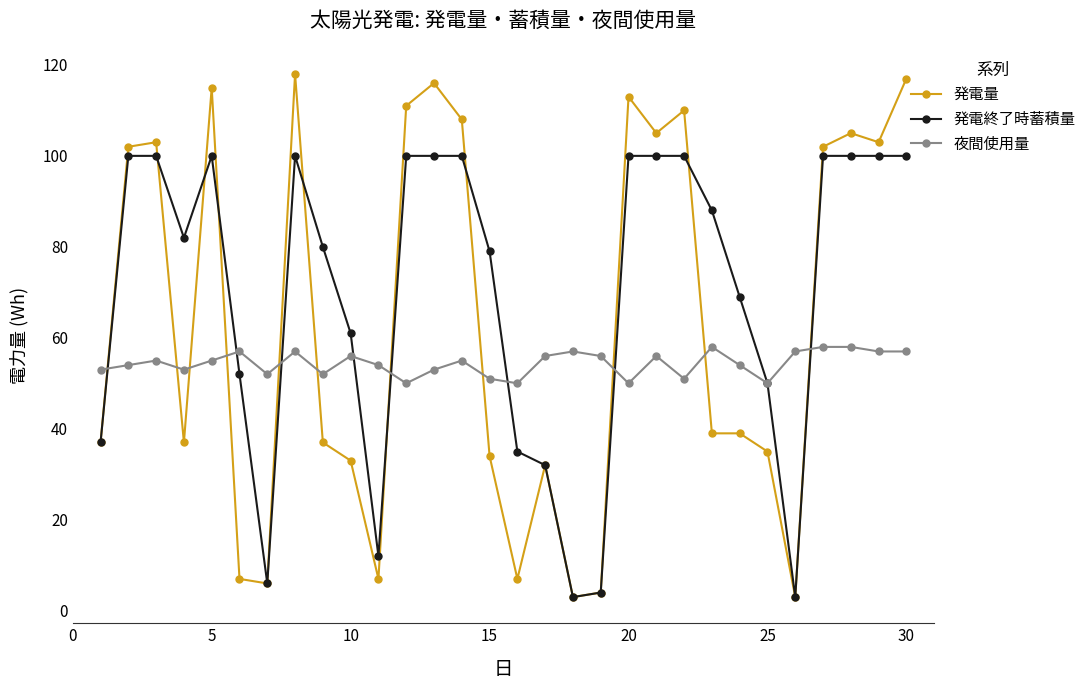

List the series in order of their overall mean, lowest first.

夜間使用量, 発電量, 発電終了時蓄積量